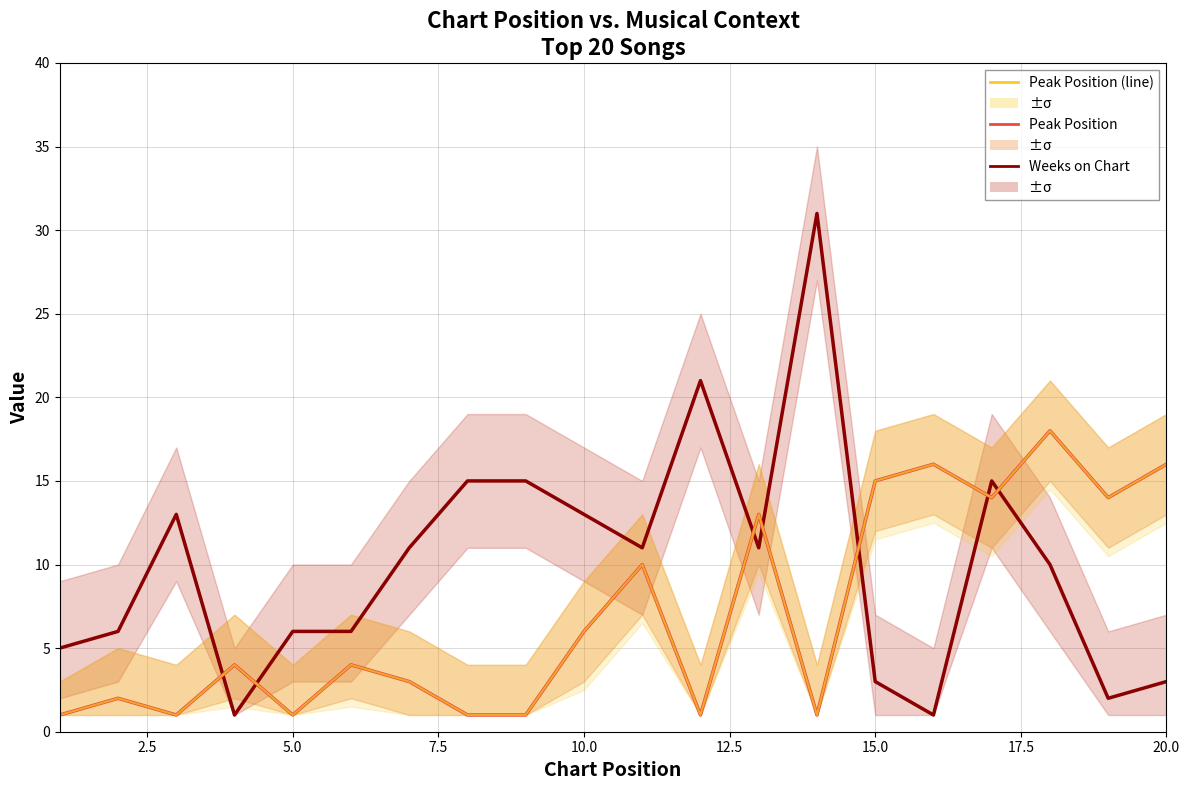

What is the minimum value for Peak Position?

1